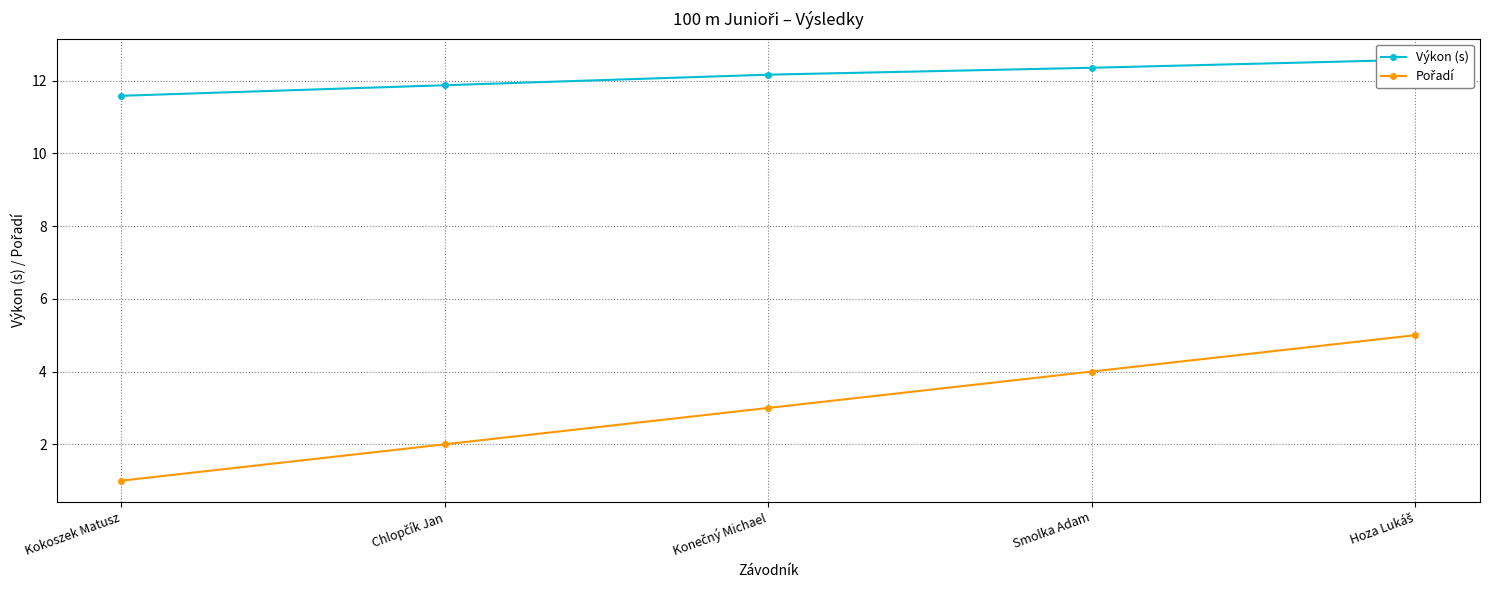

Reading left to right, list all the values displayed in this chart.

Výkon (s): 11.6	11.9	12.2	12.3	12.6
Pořadí: 1.0	2.0	3.0	4.0	5.0